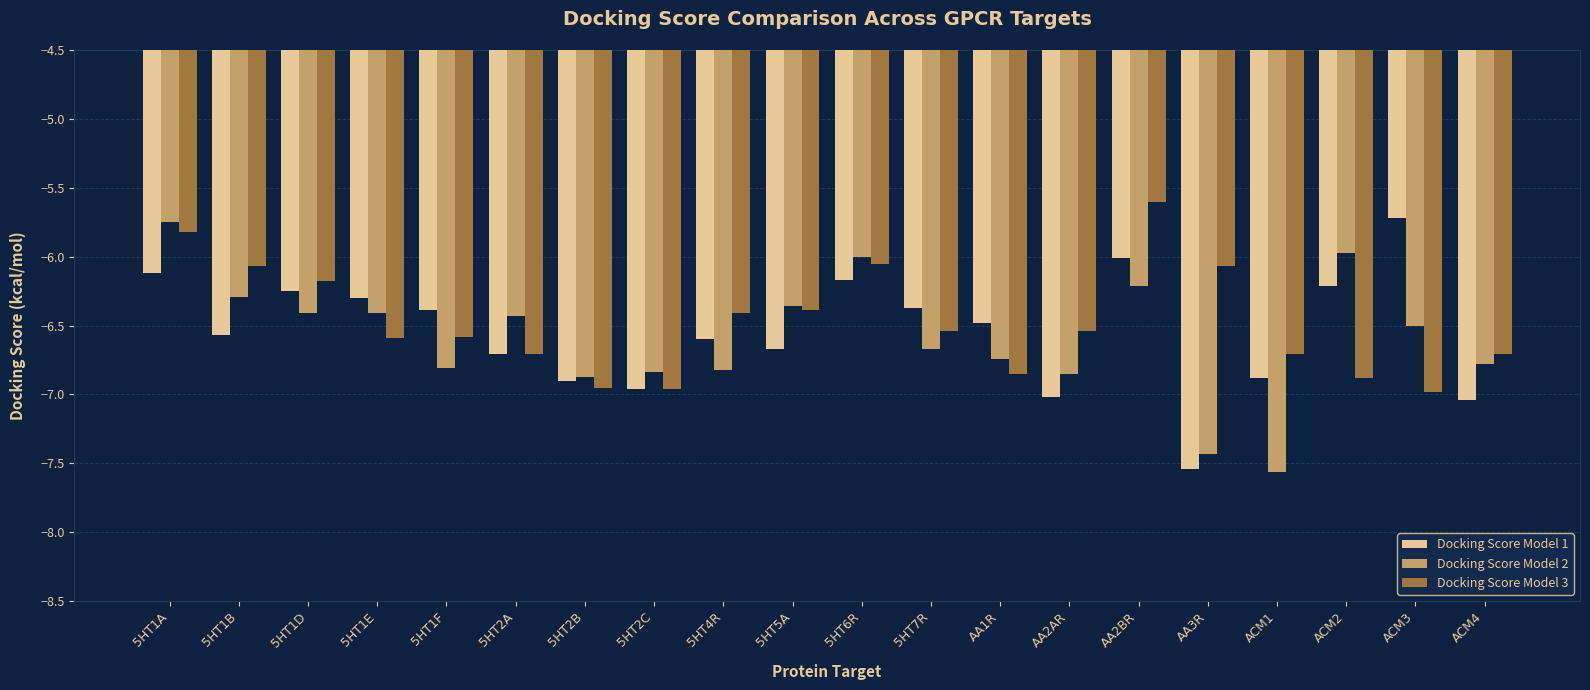

What is the difference between the second highest and minimum values in the Docking Score Model 1 series?

1.5